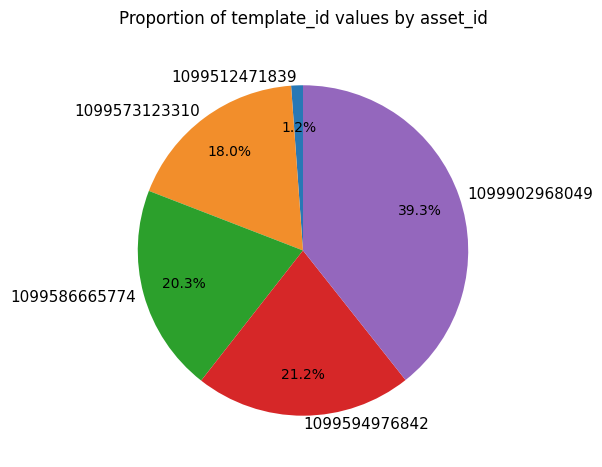

Does 1099512471839 account for over 50% of the chart?

No